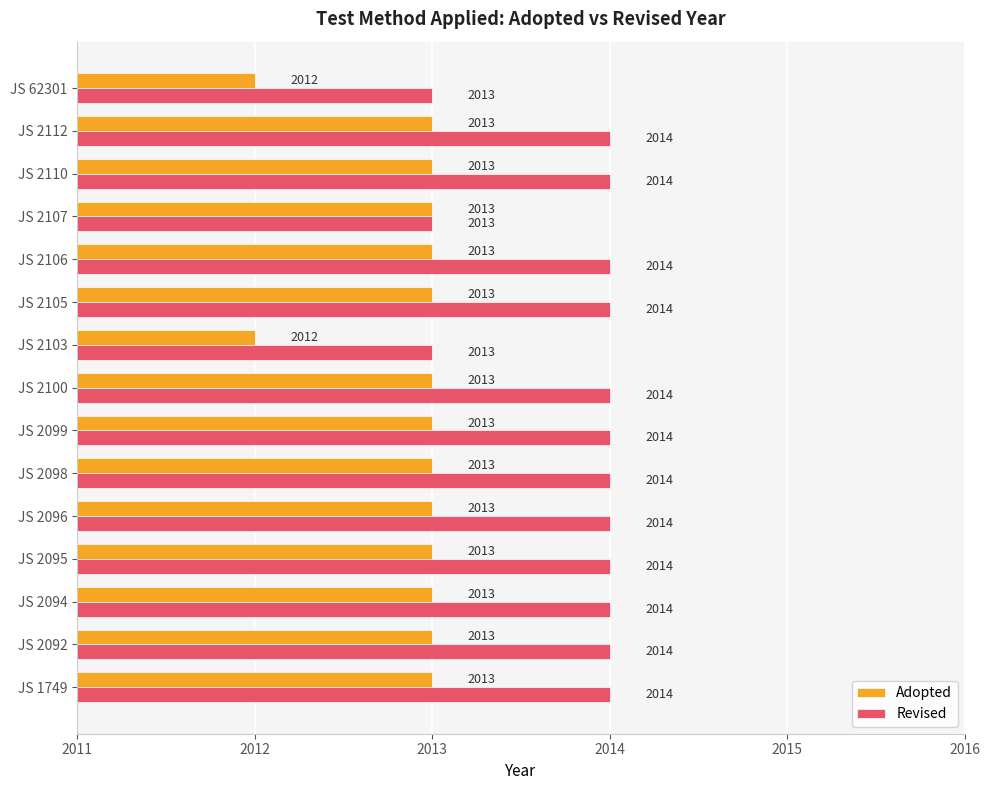

Between JS 2100 and JS 2107, which series saw the biggest shift?

Revised